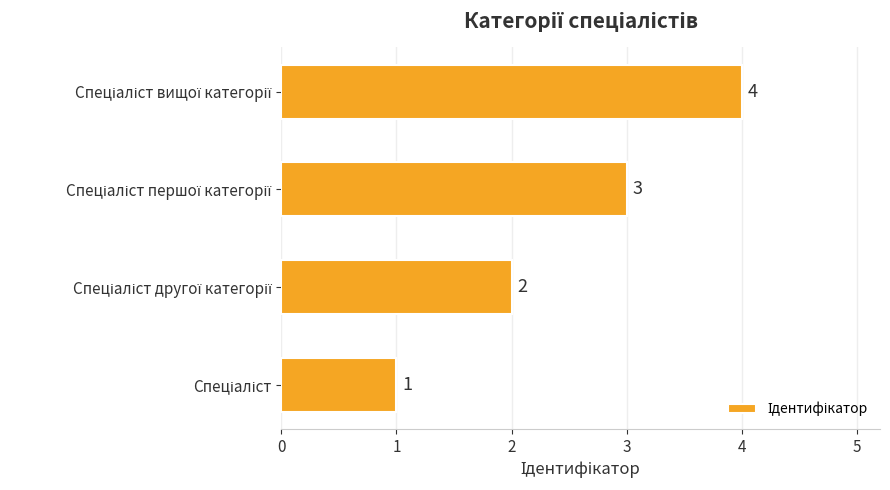

Count the values in the range 2 to 4.

3